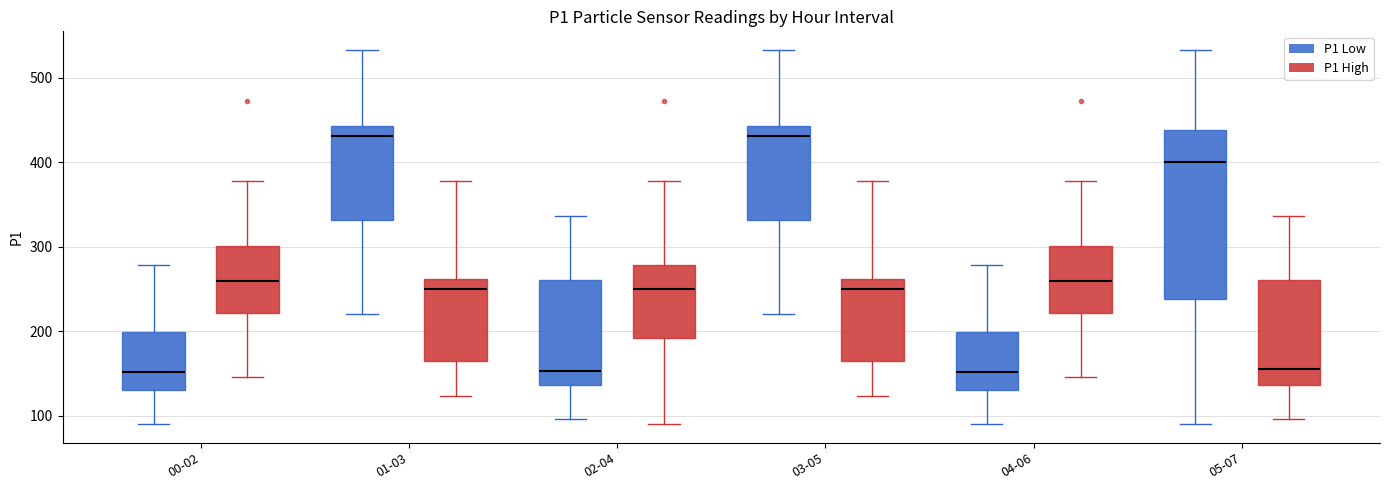

Where does the lower whisker of the box for 00-02 (P1 High) end on the y-axis? The values are not printed on the chart, so give them approximately, as read against the axis.

150